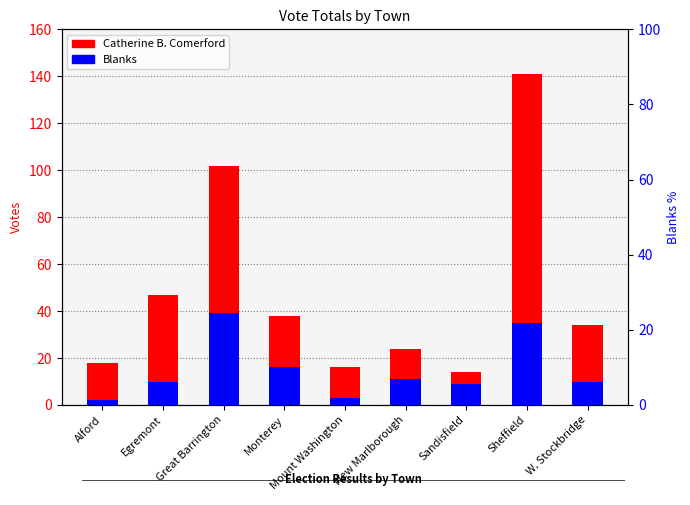

What is the difference between the maximum and minimum values in the Catherine B. Comerford series?

127